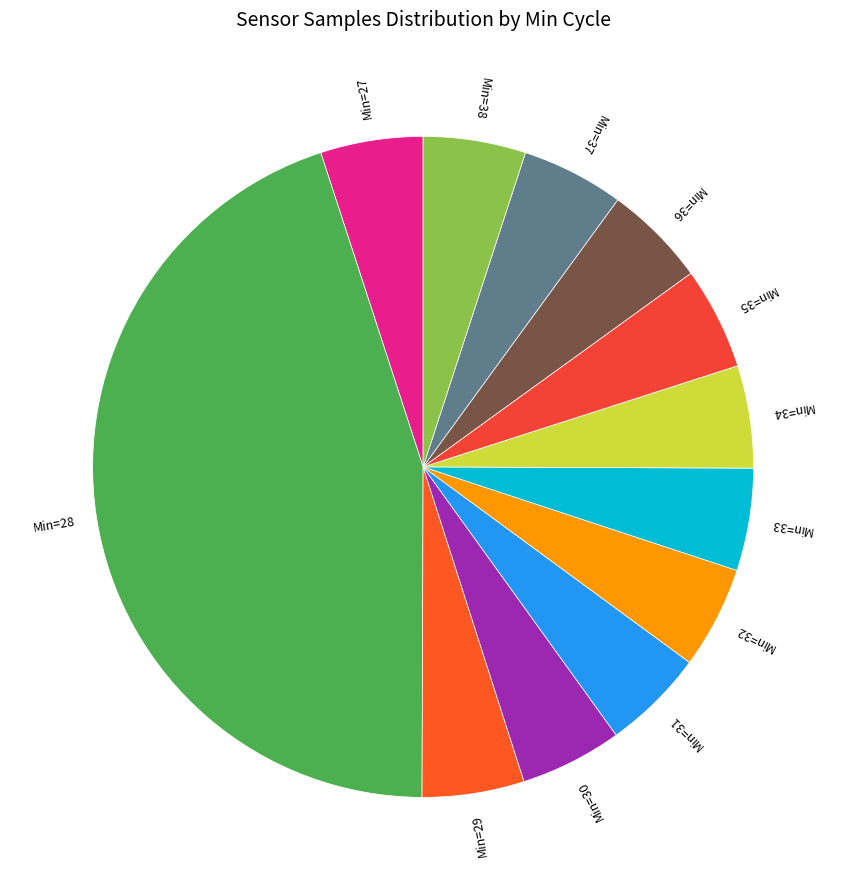

How many segments does this pie chart have?

12